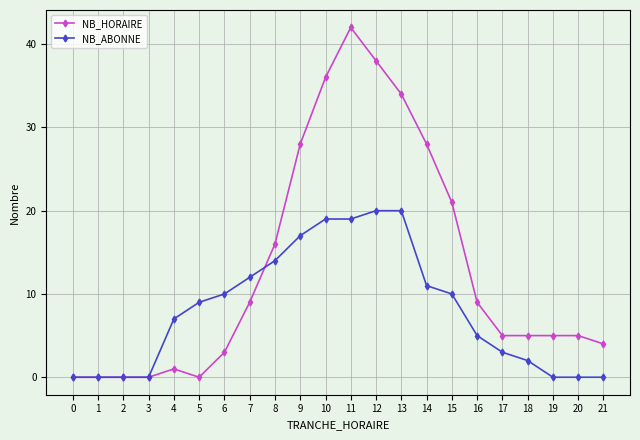

What is the sum of all NB_ABONNE values?

178